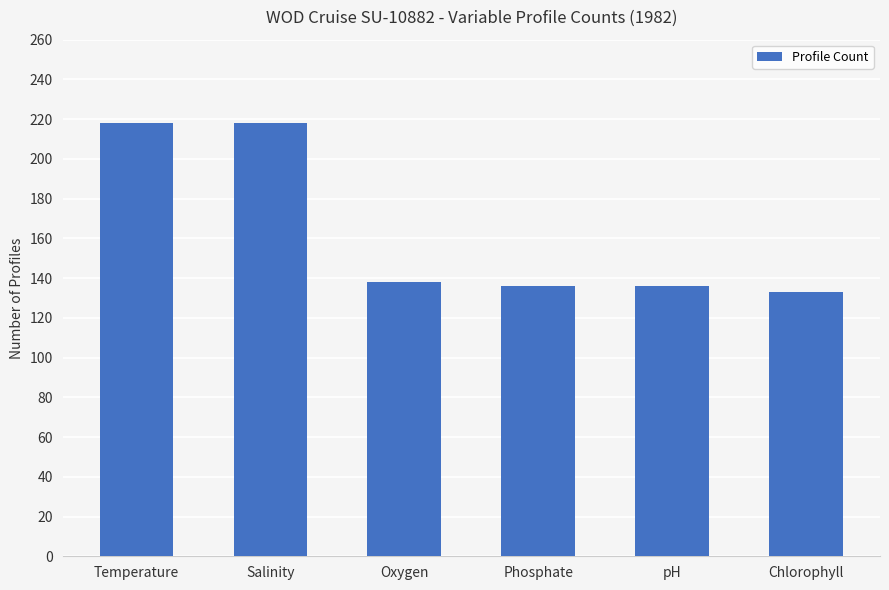

What is the difference between the maximum and minimum values?

85